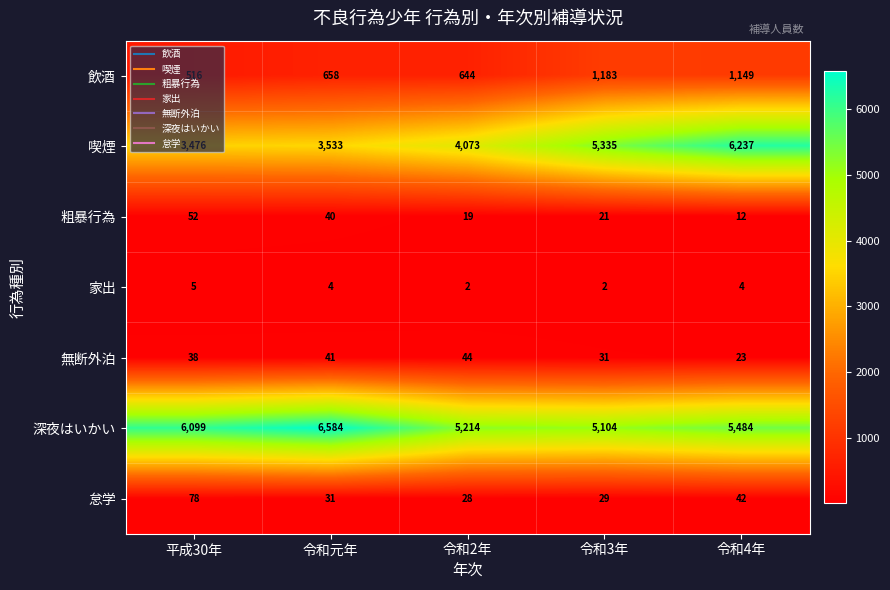

What is the average value of the 深夜はいかい series?

5697